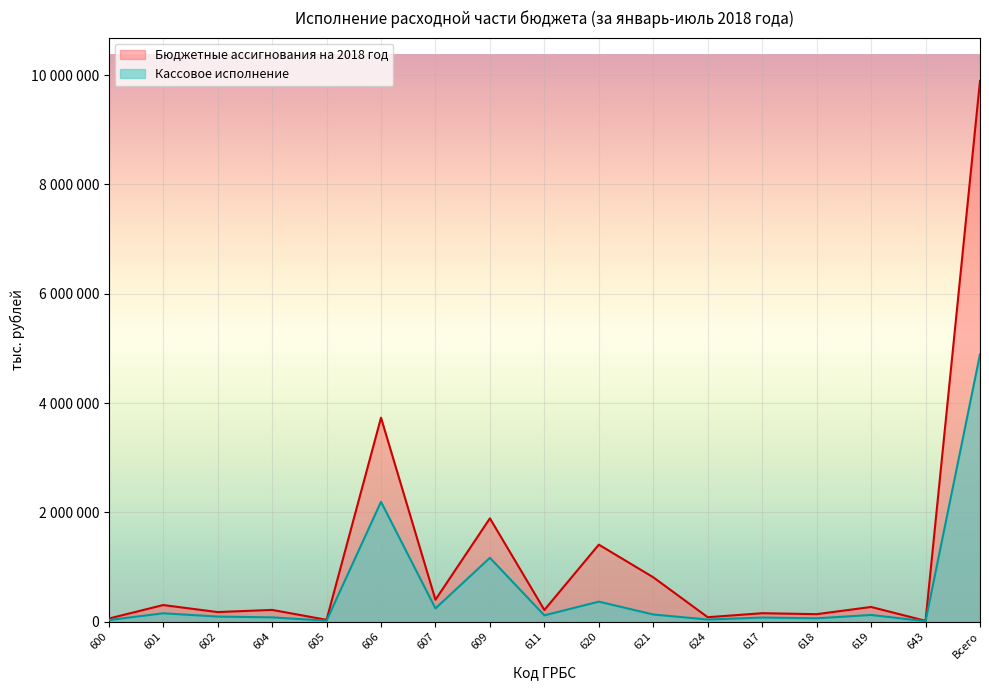

Does the chart display data point markers on the line(s)?

No